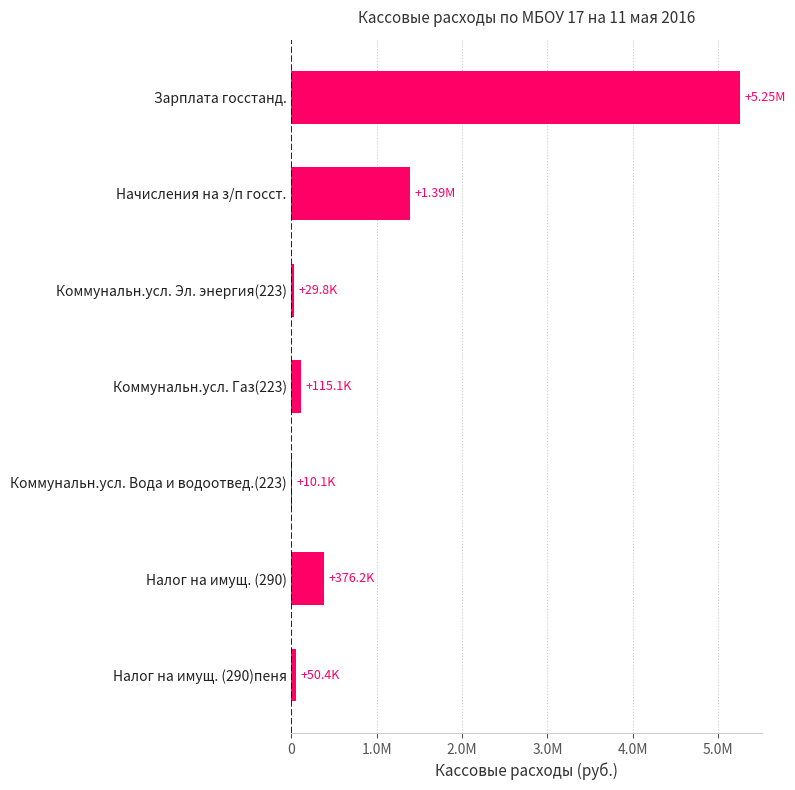

What is the maximum value shown in the chart?

5254706.0